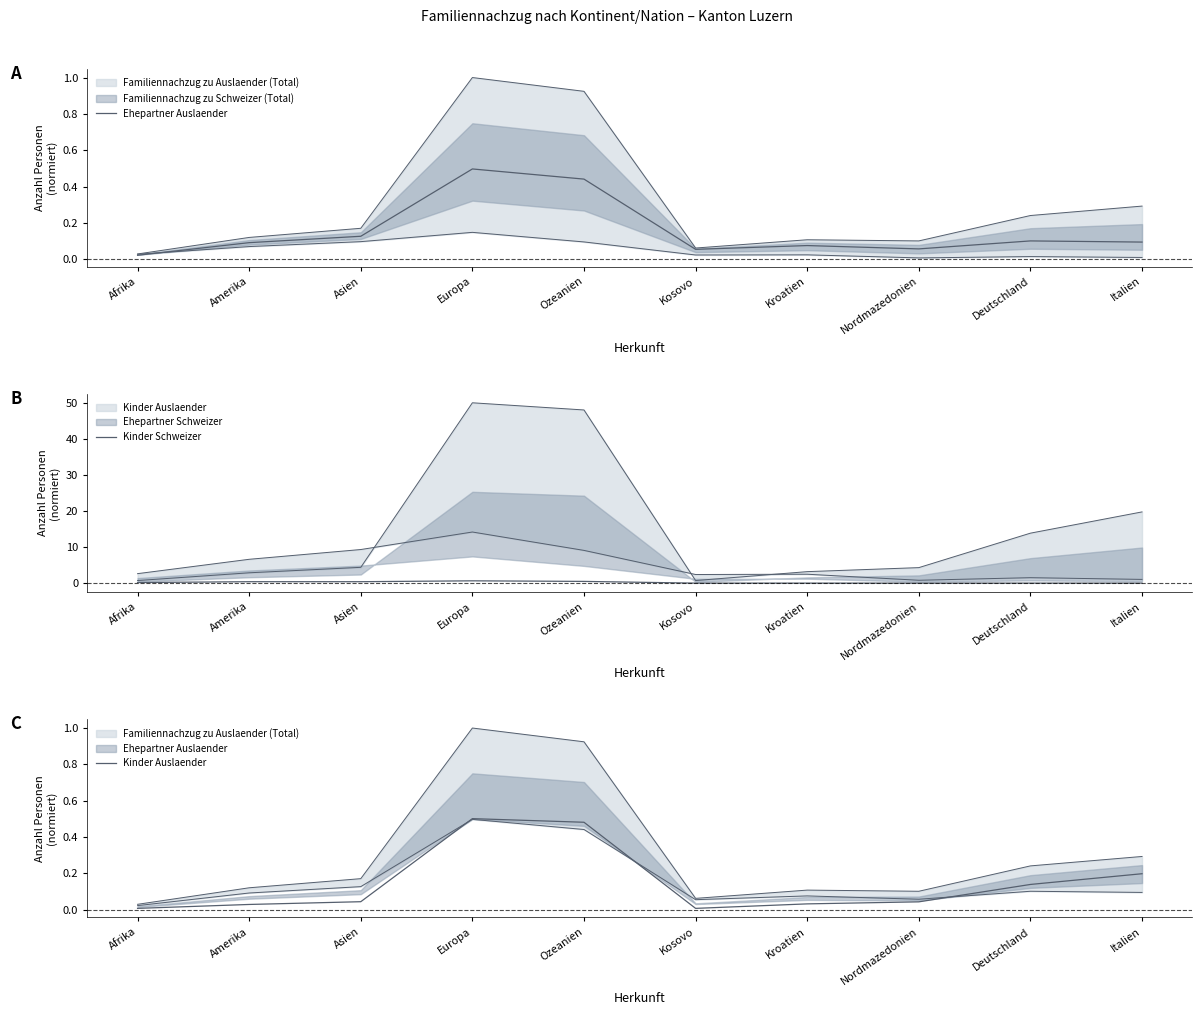

What is the label of the 7th point from the left?

Kroatien